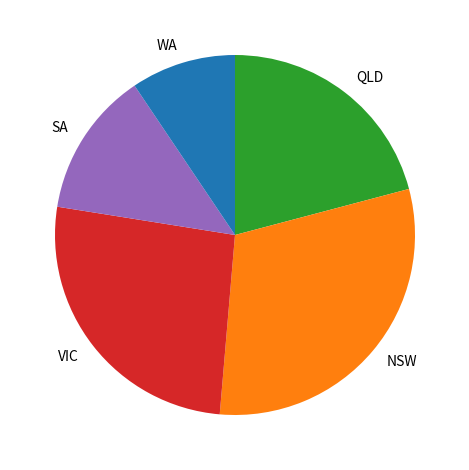

How many slices are in this pie chart?

5